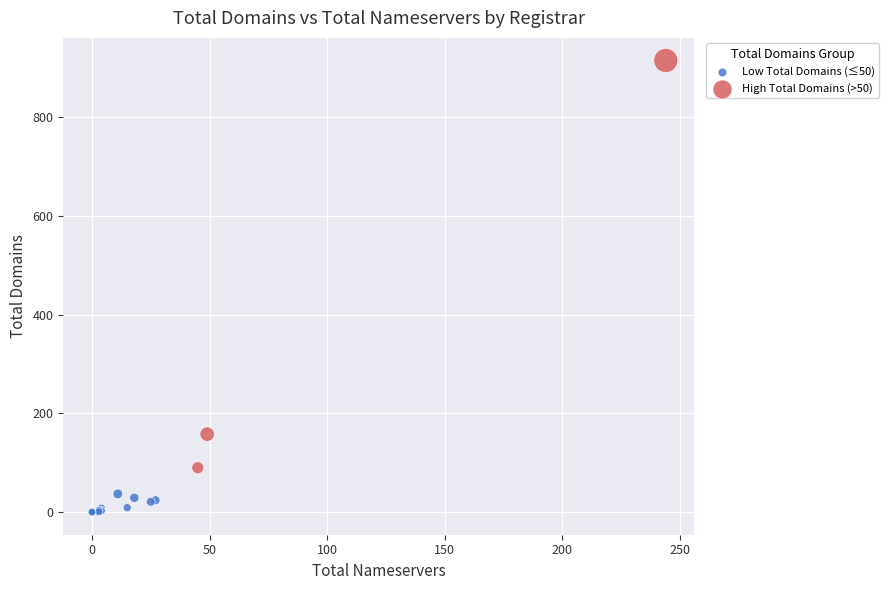

What are all the series names shown in the legend?

Low Total Domains (≤50), High Total Domains (>50)